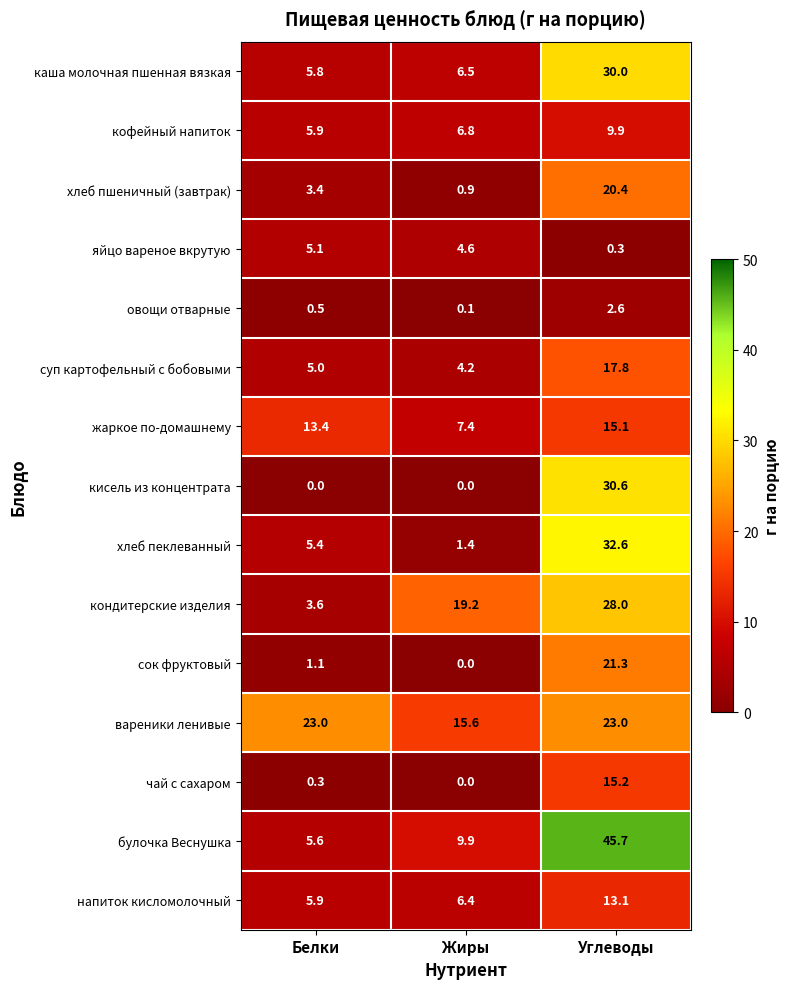

Which series has the largest total across all categories?

вареники ленивые